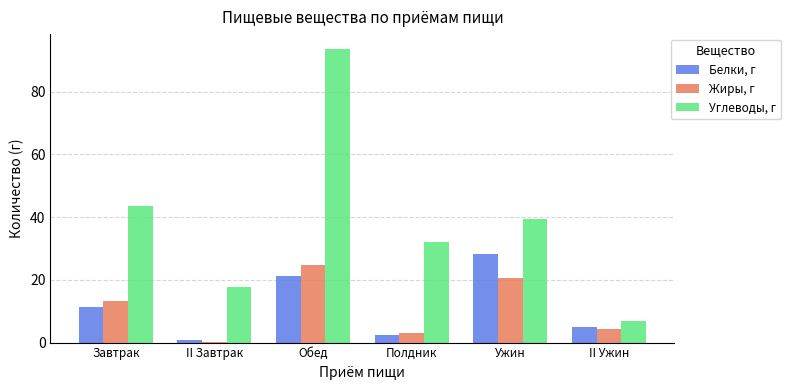

What is the sum of the Жиры, г values at Завтрак and Обед?

38.0